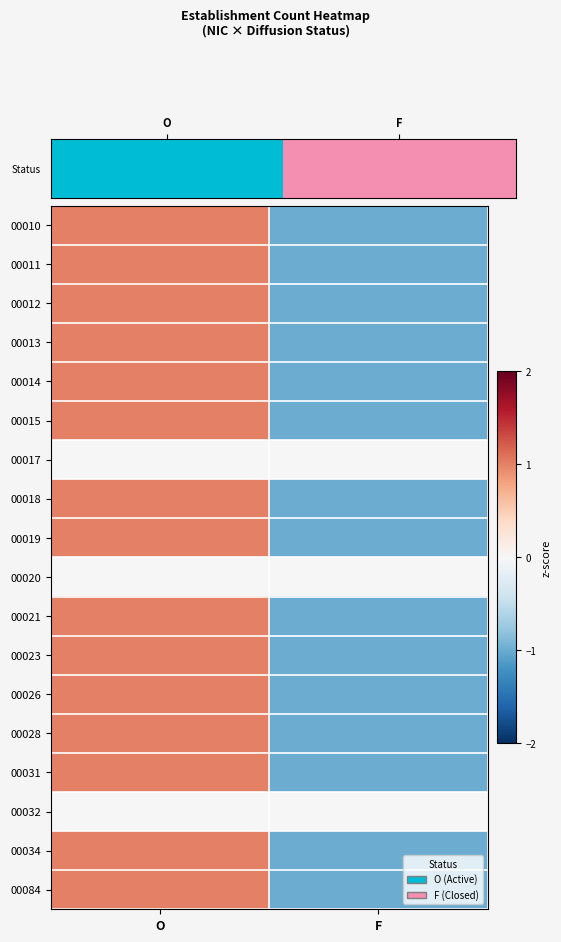

What is the total value across all series at F?

-15